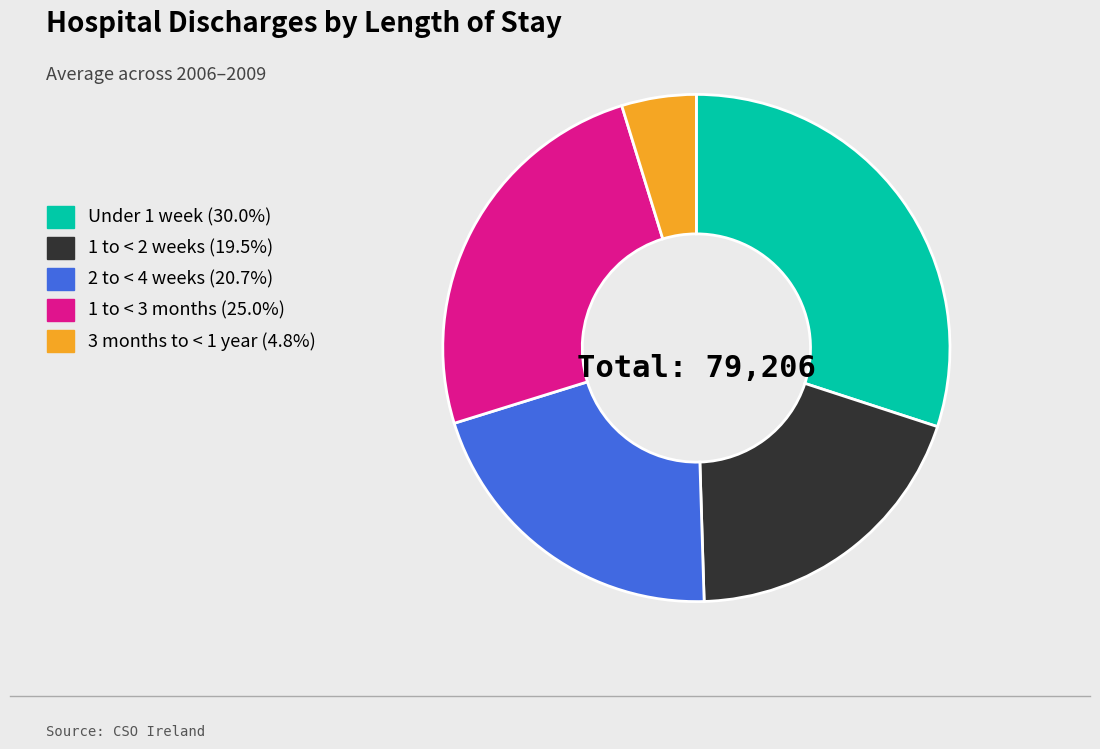

How many segments does this pie chart have?

5